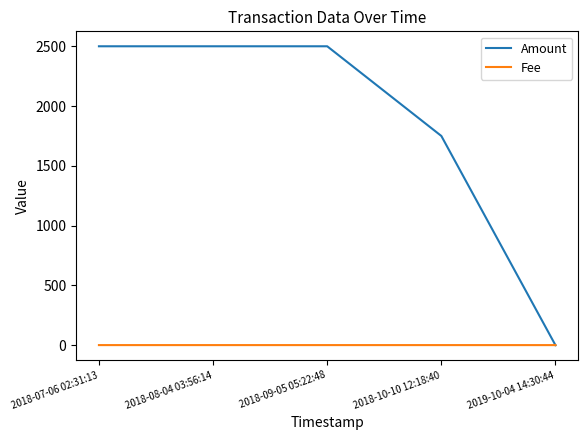

Between 2018-08-04 03:56:14 and 2018-10-10 12:18:40, which series saw the biggest shift?

Amount